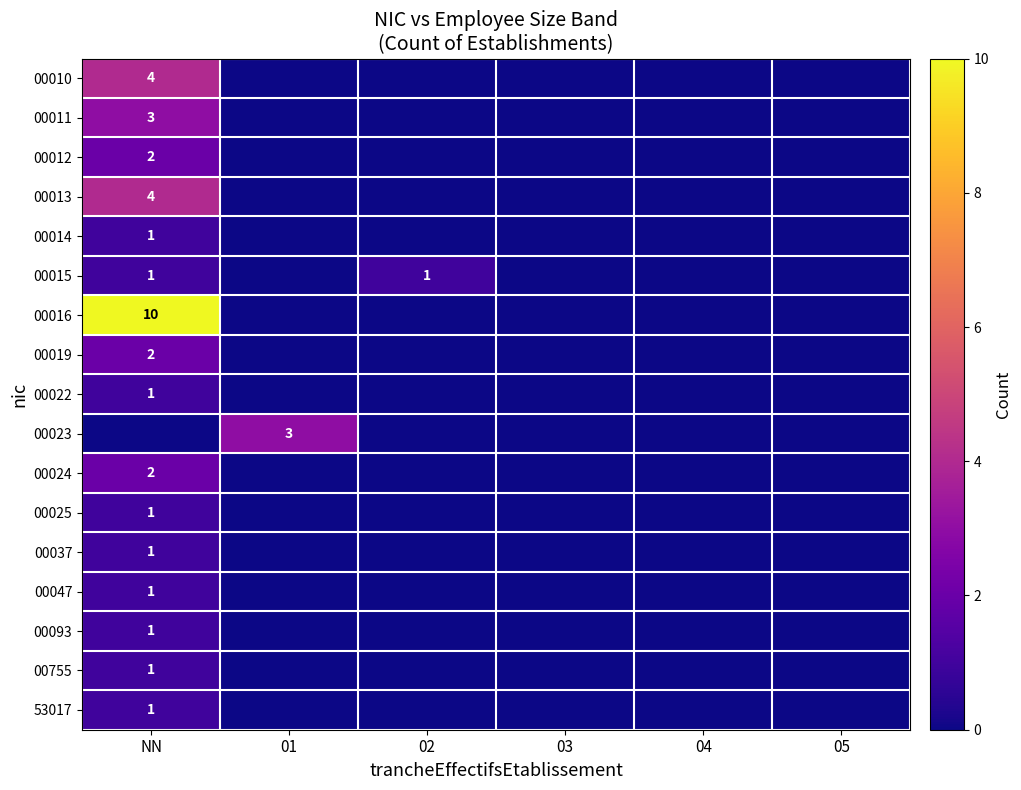

At how many categories does at least one series exceed 2?

2